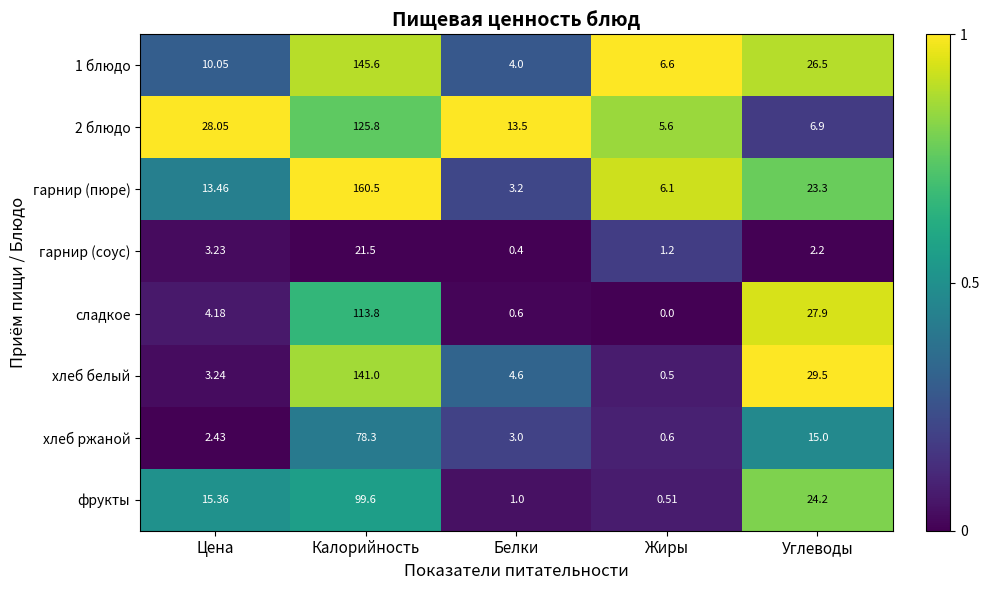

Which label corresponds to the smallest value in the chart?

Жиры